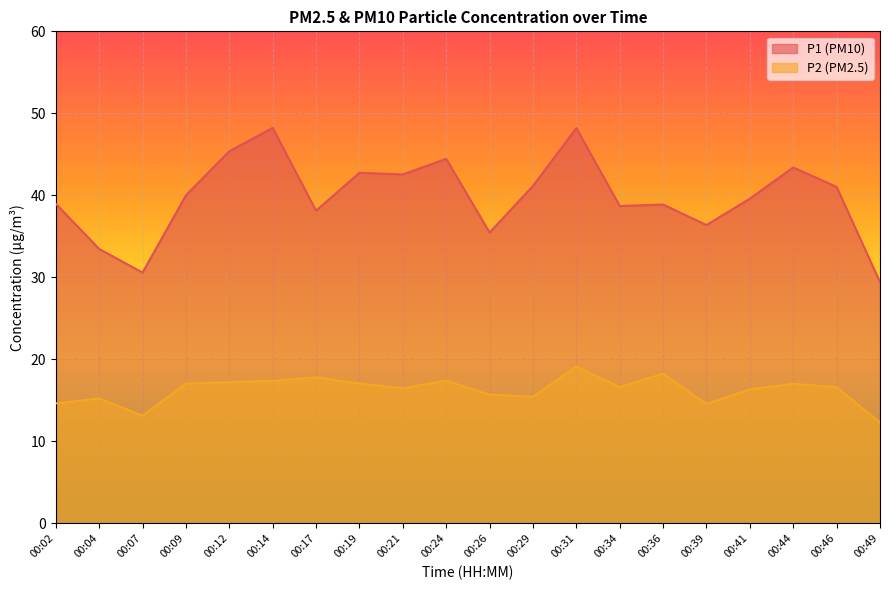

At which label is P2 closest to 15?

00:04